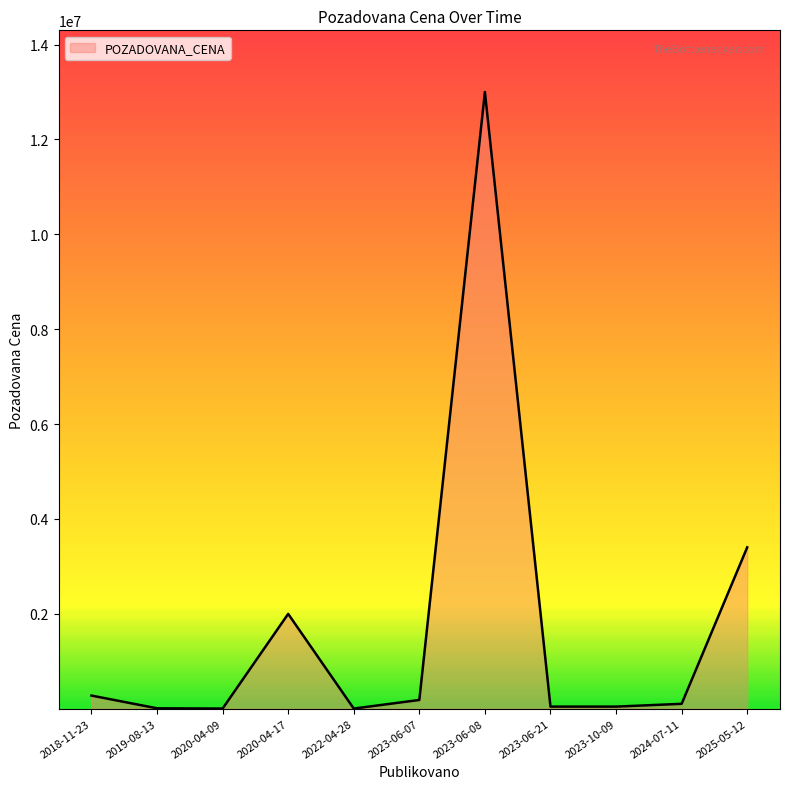

What position from the left is 2019-08-13?

2